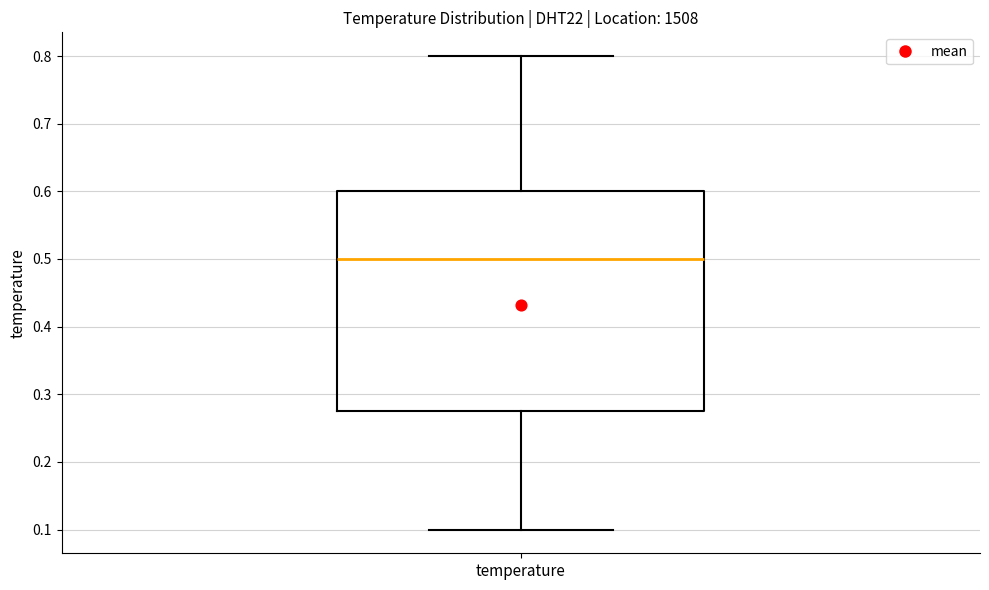

Transcribe this box plot: give where the median line is, the range the box spans, and where the two whiskers end, as read against the y-axis. The values are not printed on the chart, so give them approximately, as read against the axis.

median 0.50, box 0.28 to 0.60, whiskers 0.10 to 0.80